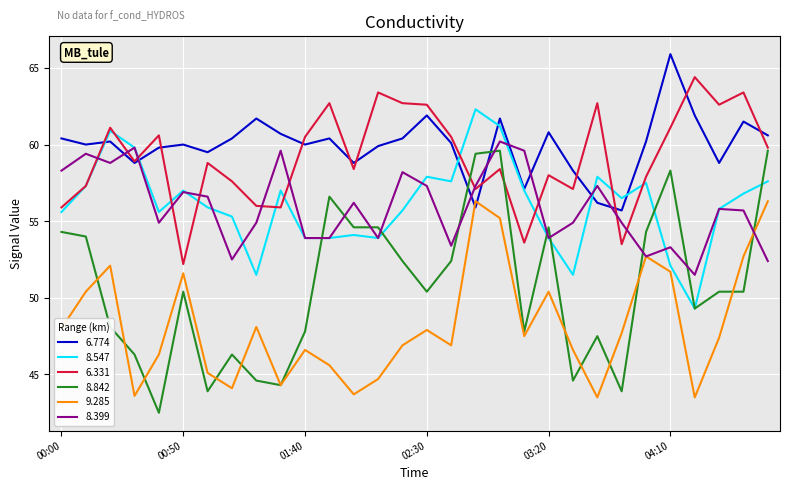

What is the highest value of the 9.285 series?

56.3